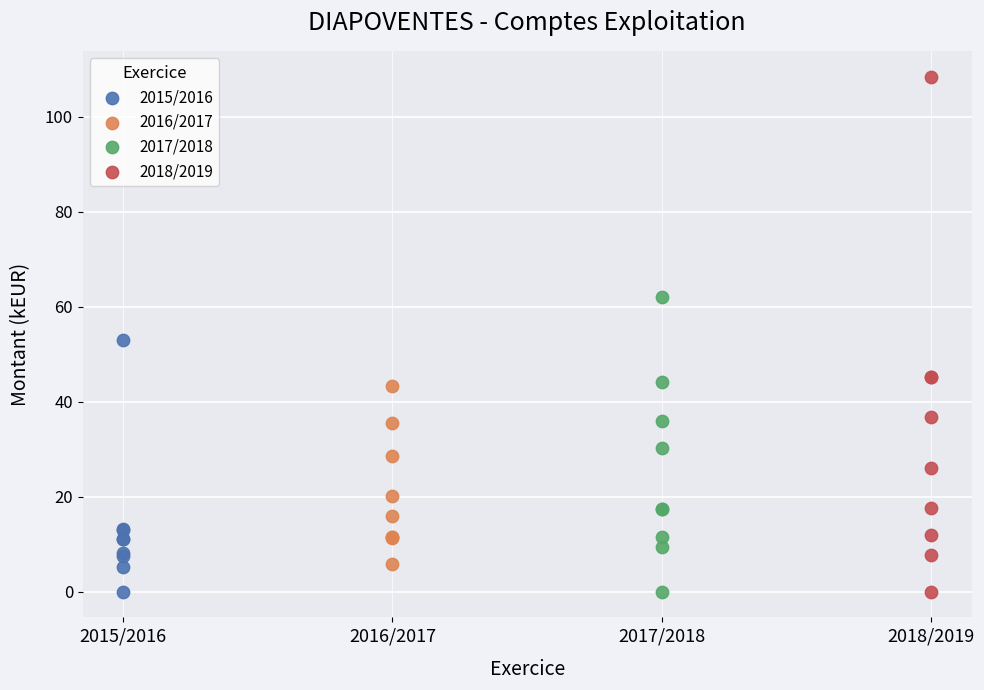

Which series reaches the maximum Y coordinate?

2018/2019